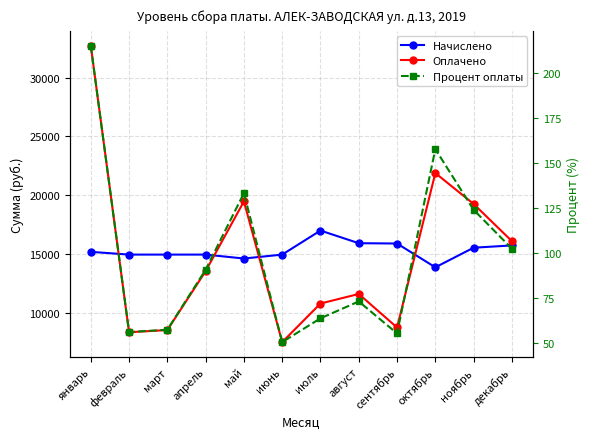

What is the lowest value of the Начислено series?

13878.0